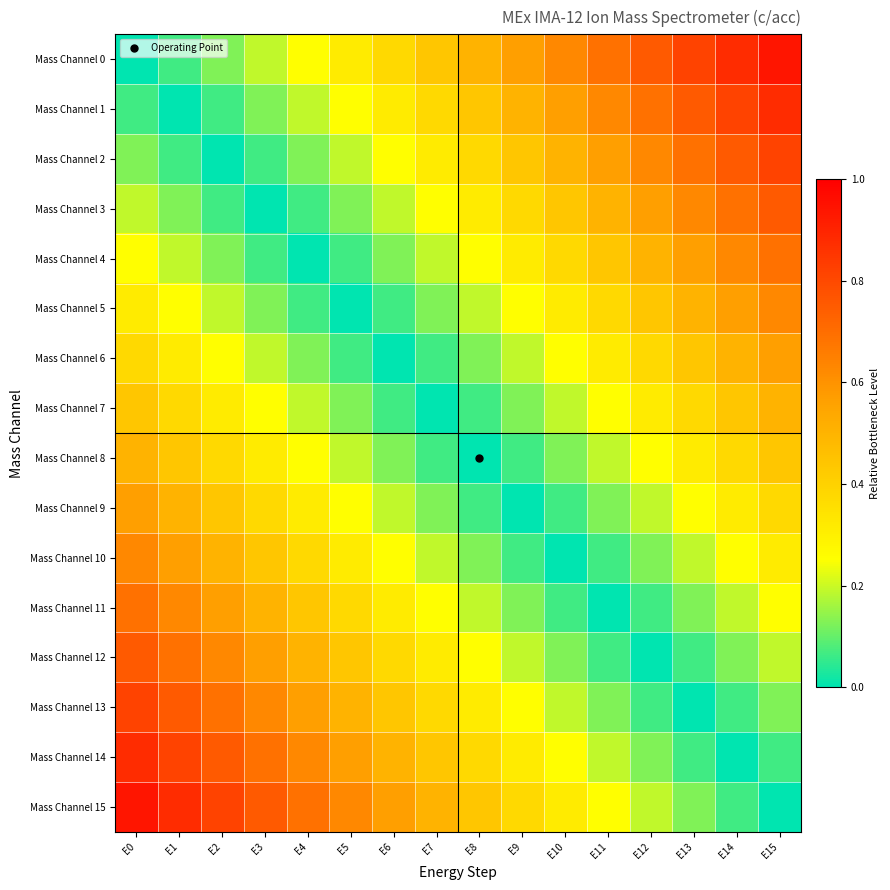

Count the number of categories in the chart.

16